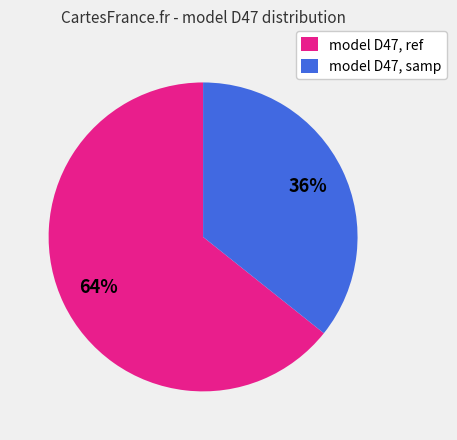

Which category accounts for the majority?

model D47, ref